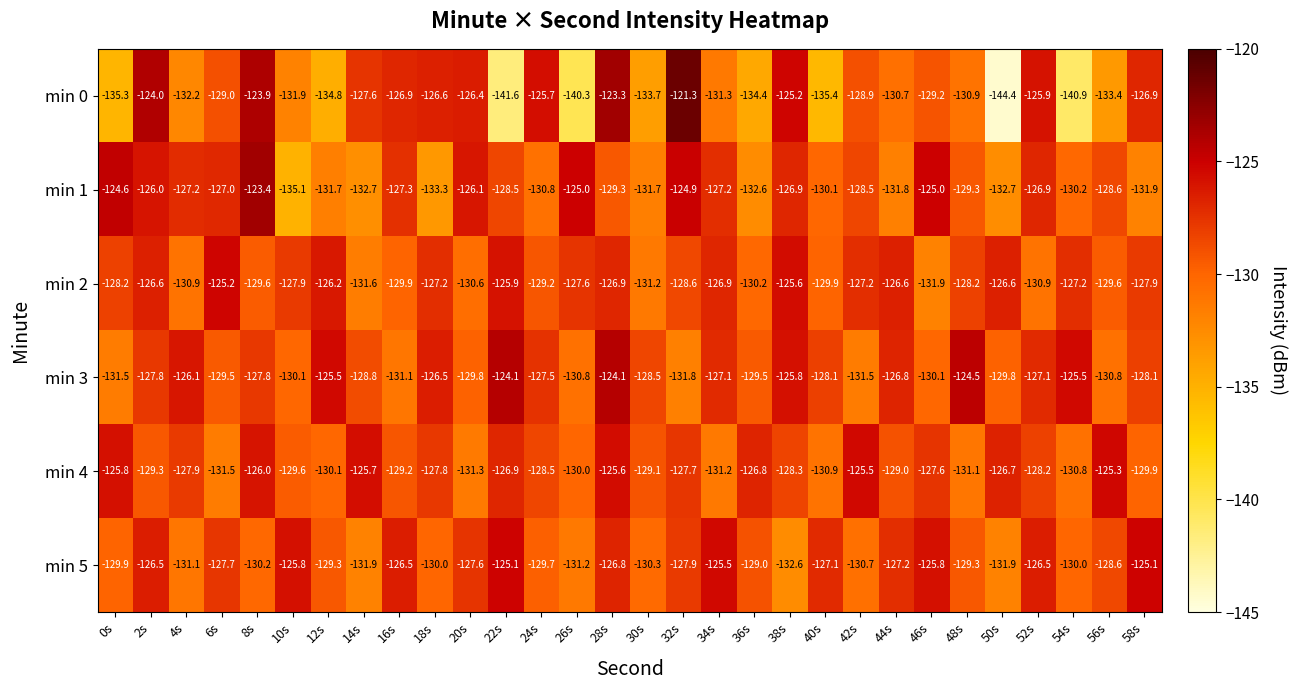

What is the sum of the min 1 values at 8s and 16s?

-250.7